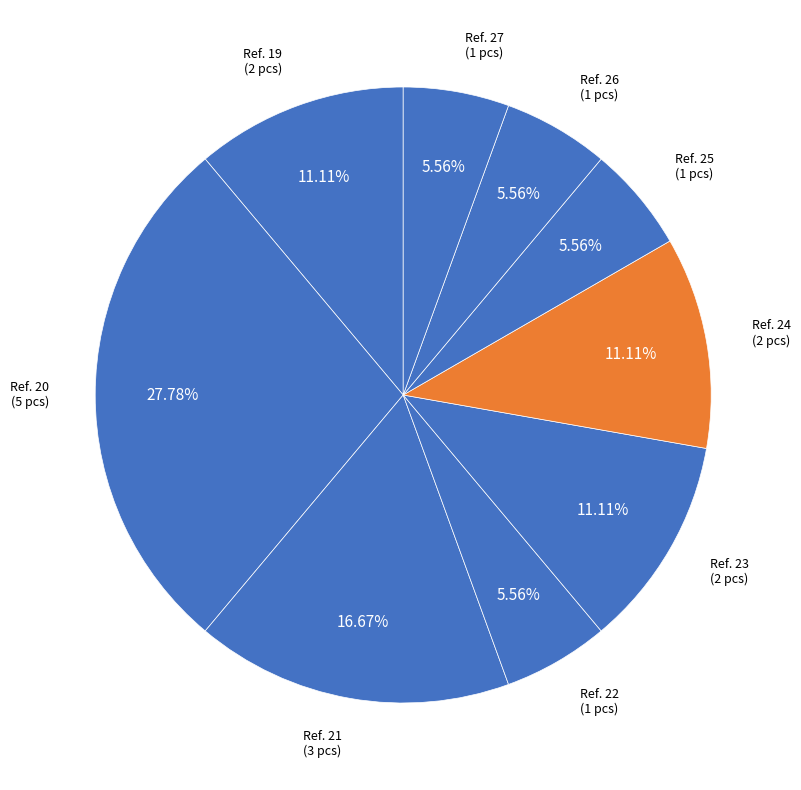

To the nearest percent, what is the difference between the largest and smallest slice percentages?

22%